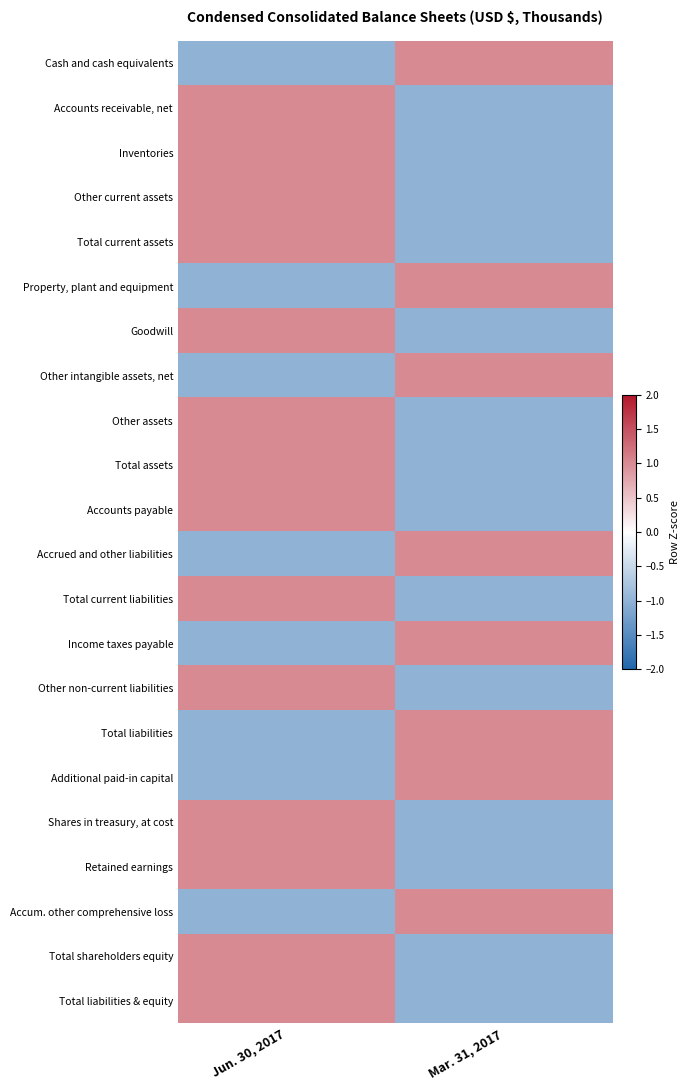

At which category is the sum across all series the highest?

Jun. 30, 2017